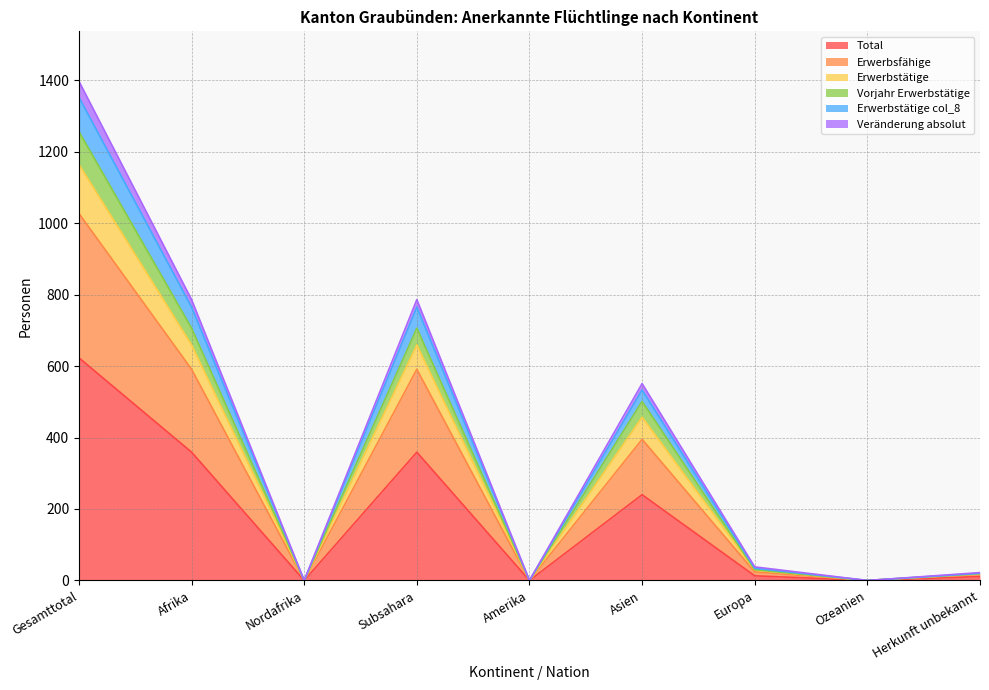

What is the maximum value for Total?

623